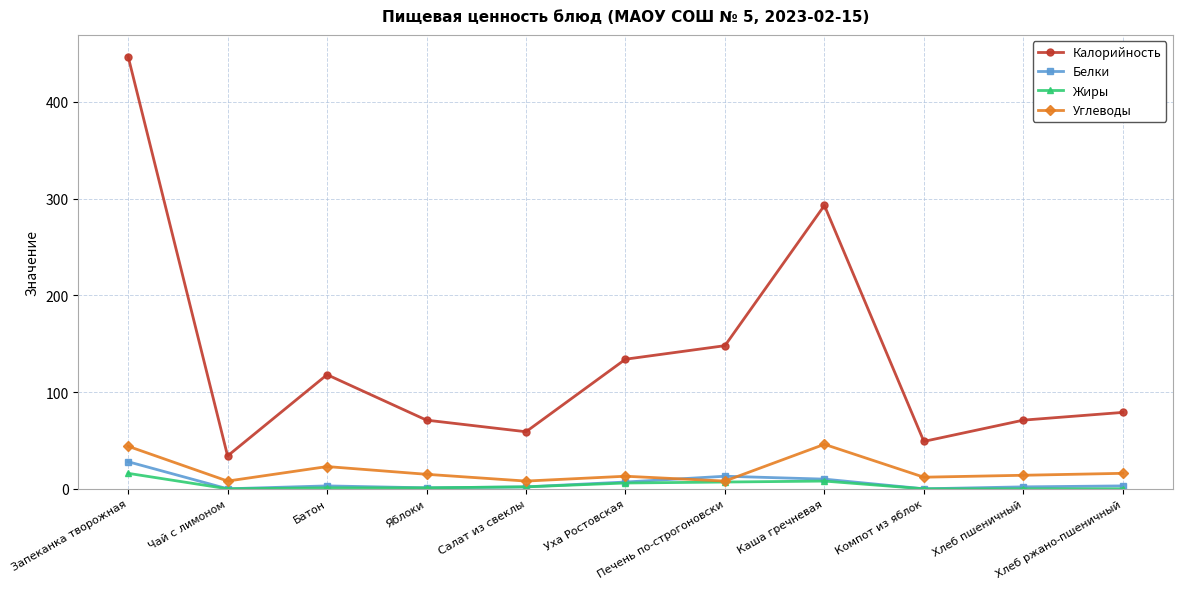

At how many categories does at least one series exceed 165?

2